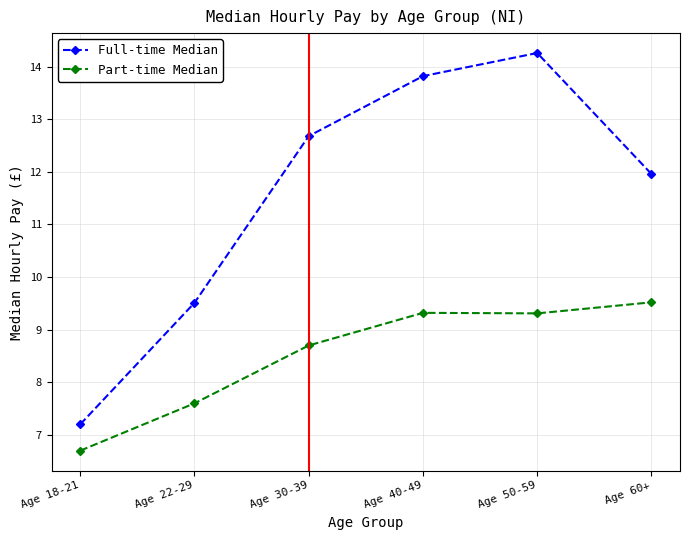

How many interior local peaks does the Full-time Median series have?

1